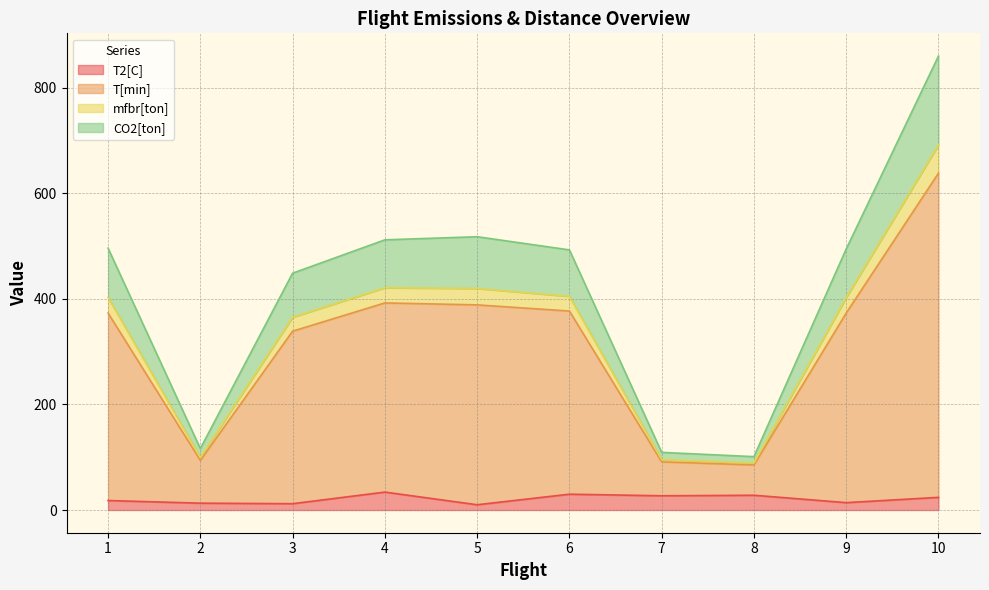

At which category is the sum across all series the highest?

10